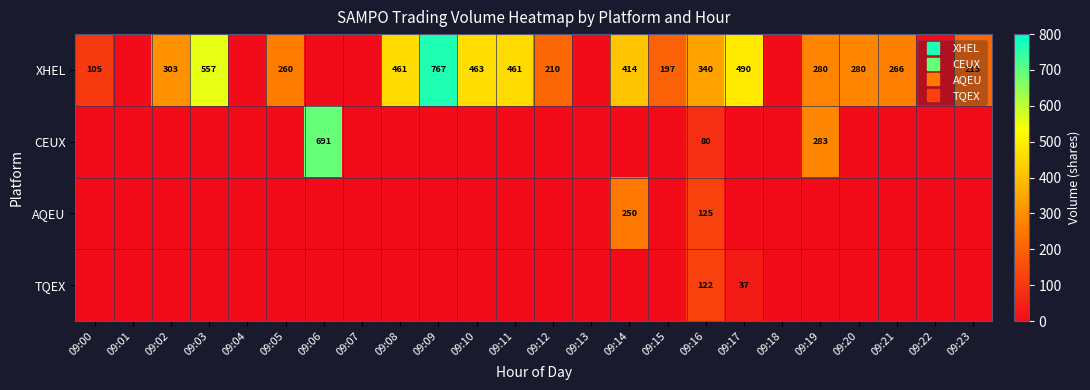

Which series has the largest range (max minus min)?

XHEL